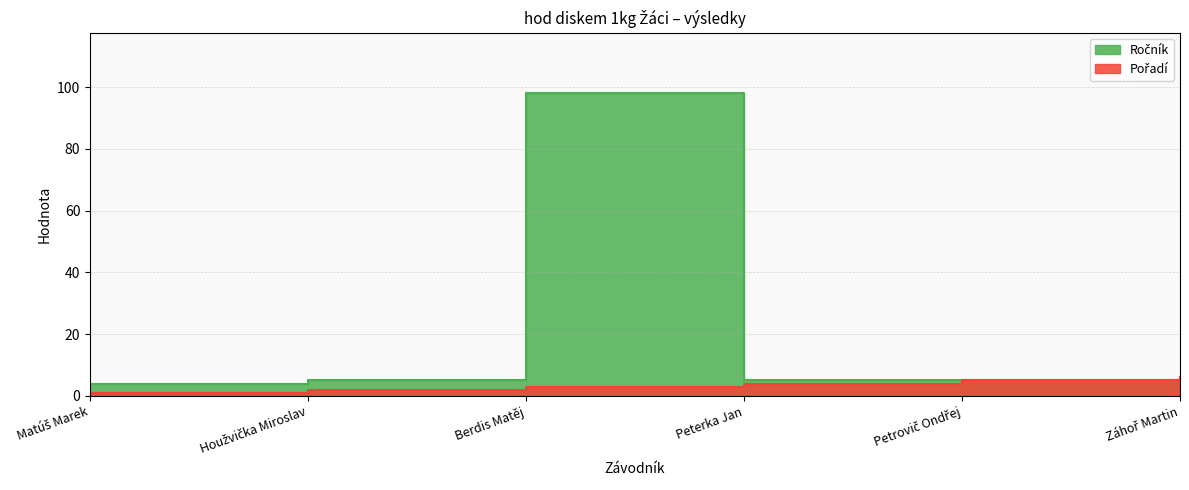

Rank the series by their maximum value, from lowest to highest.

Pořadí, Ročník